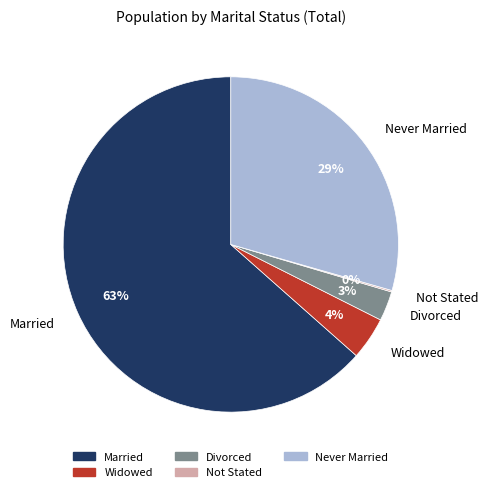

Is the sum of Divorced and Never Married greater than half?

No